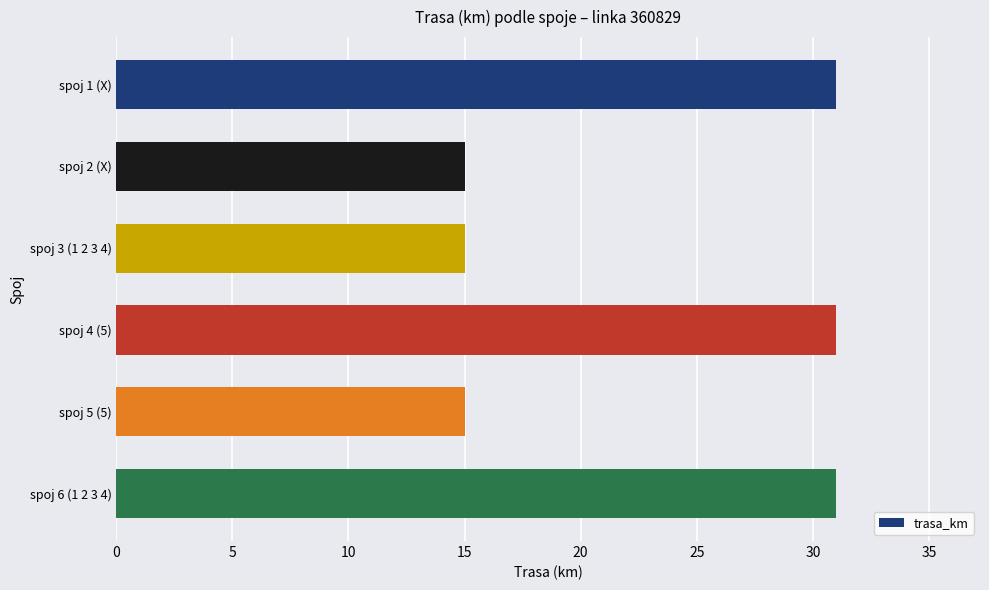

How many bars are there in total?

6